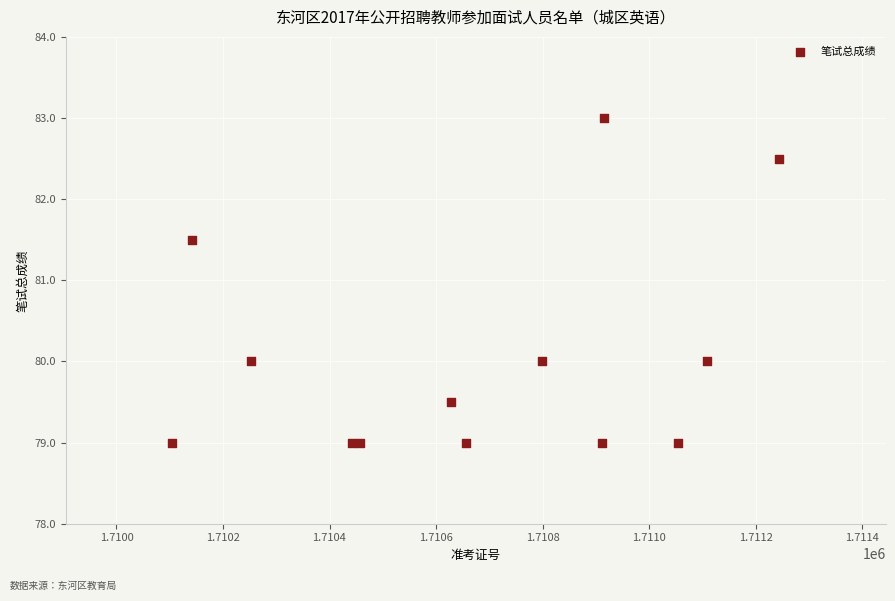

What Y value in the scatter plot is closest to 81?

81.5